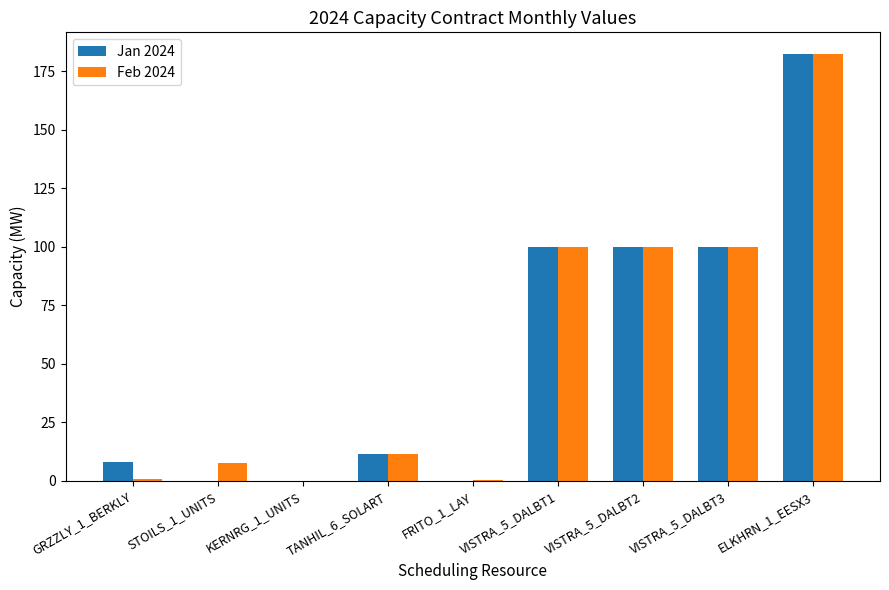

The Jan 2024 series shows 64.5 at VISTRA_5_DALBT1. True or false?

False